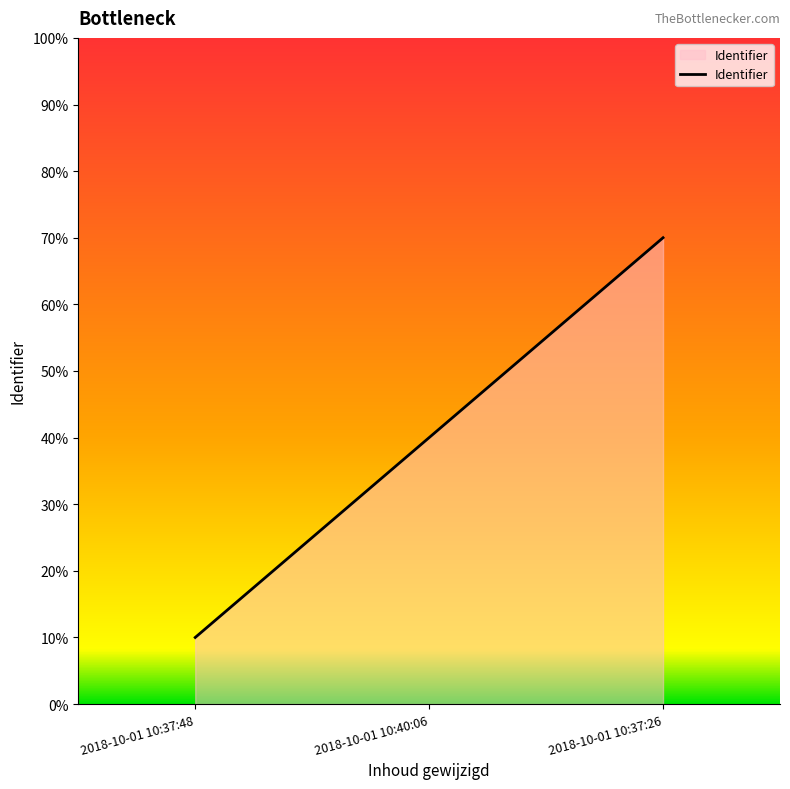

What is the difference between the maximum and minimum values?

60